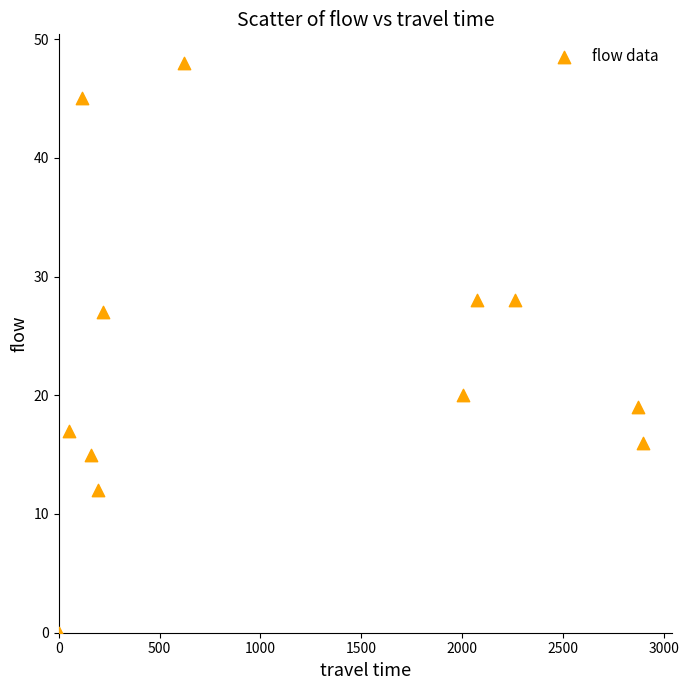

What is the average X value?

1123